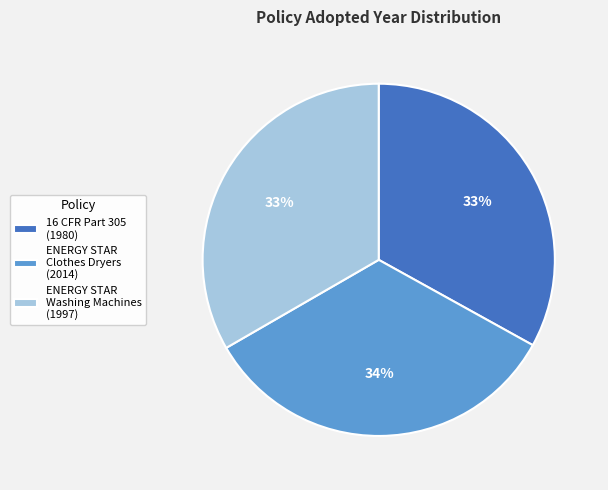

How many segments does this pie chart have?

3